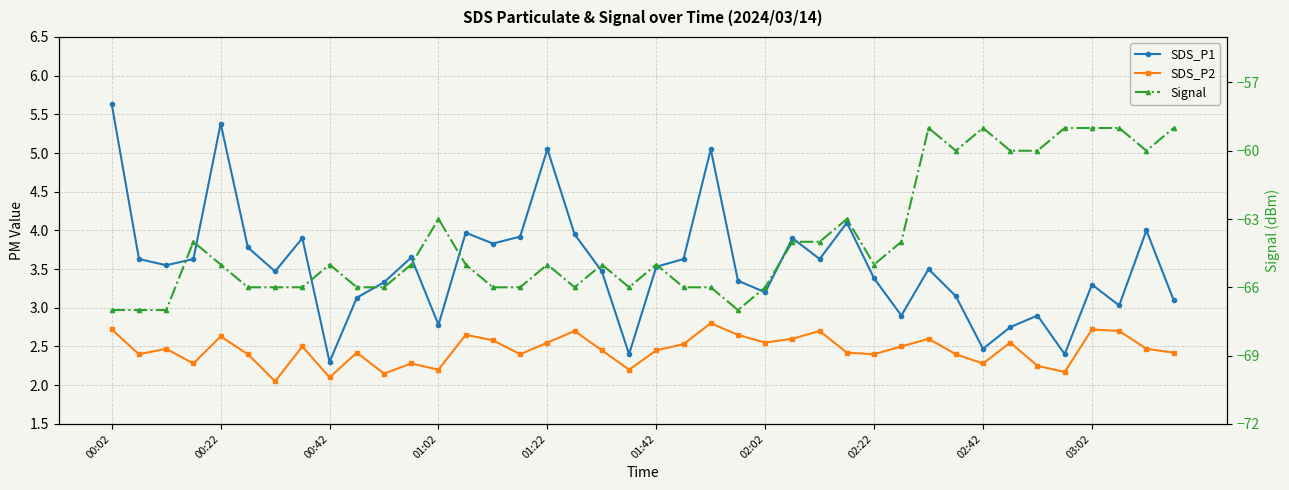

Is it true that SDS_P1 equals 3.2 at 02:02?

True